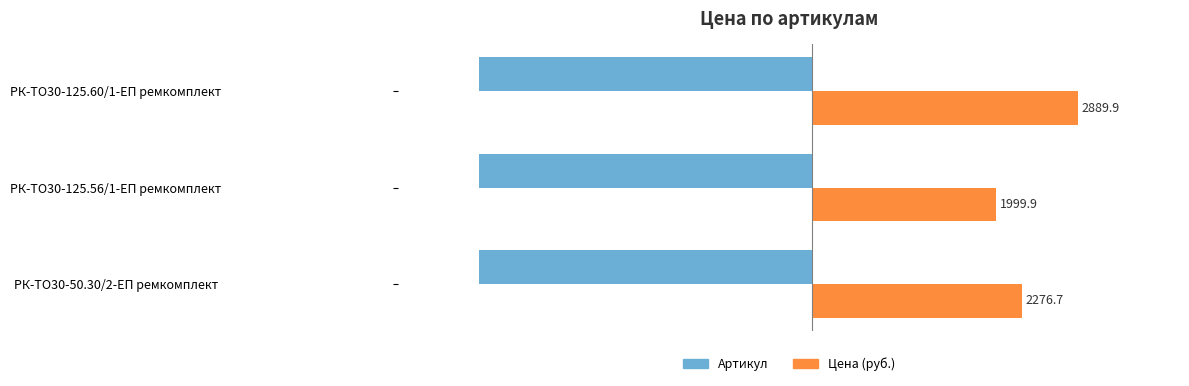

Which series has the largest total across all categories?

Цена (руб.)